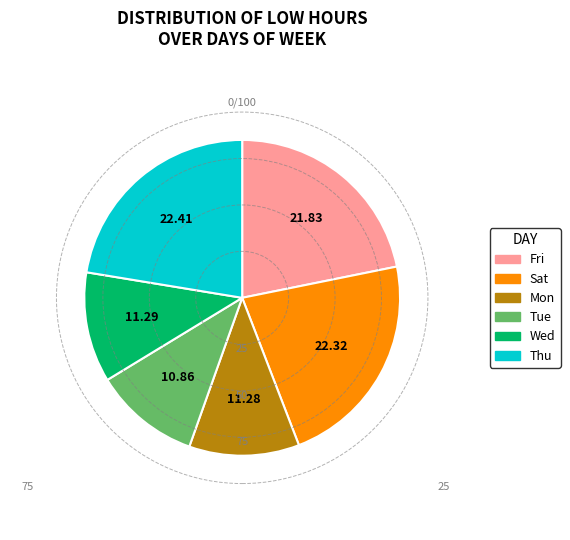

Does any single category account for the majority?

No